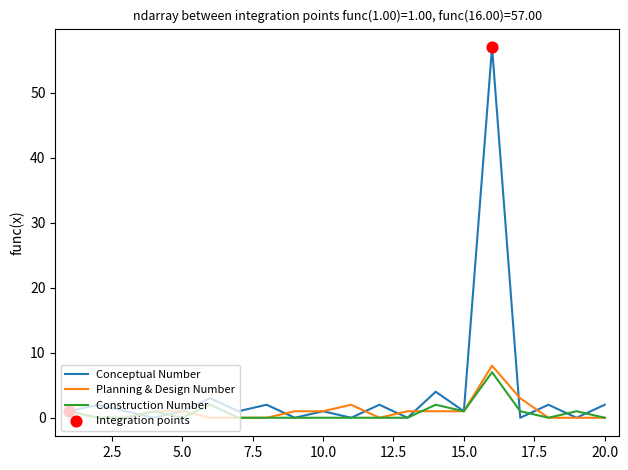

Which series has the largest total across all categories?

Conceptual Number